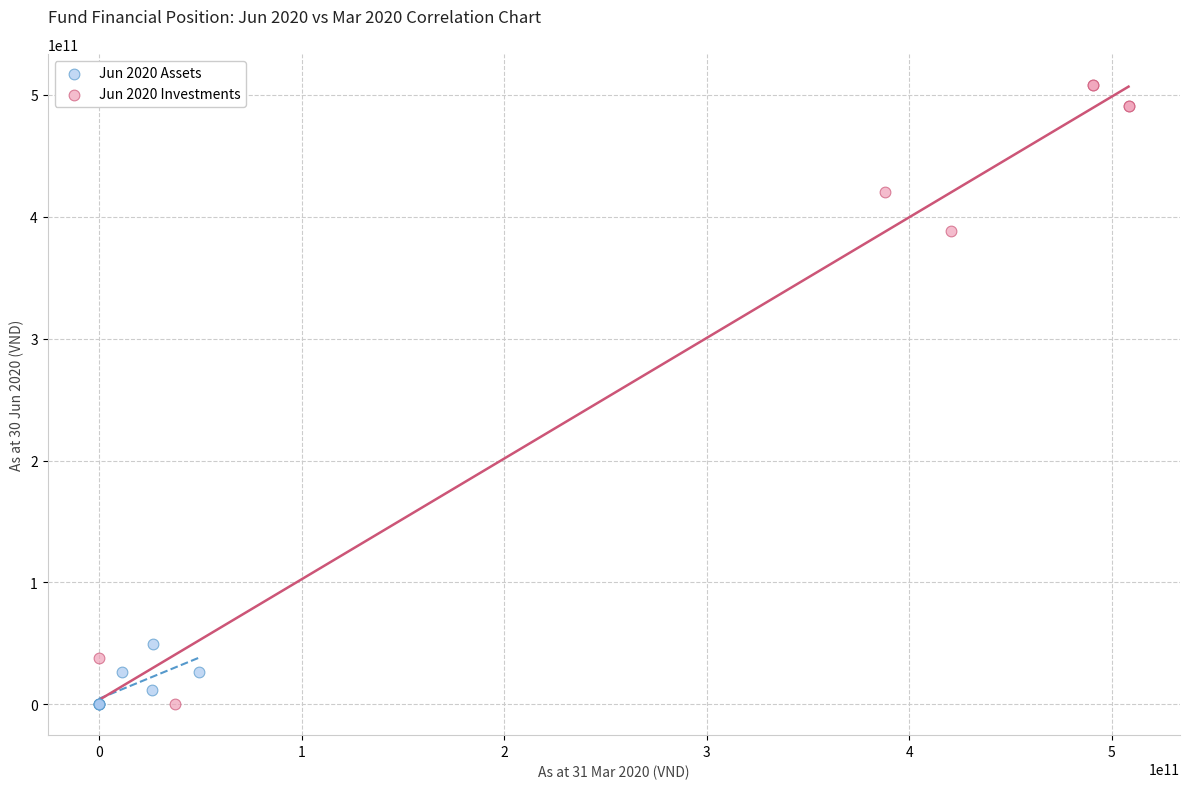

Which series has the widest spread of Y values?

Jun 2020 Investments